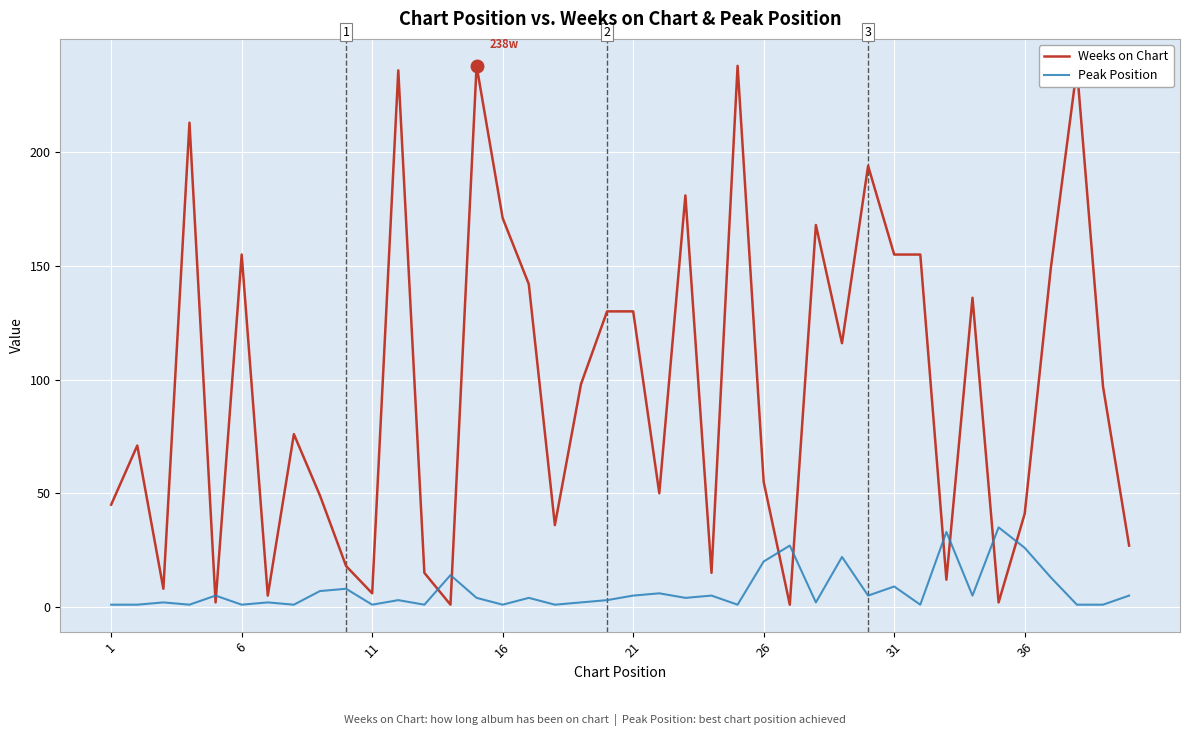

Rank the series by their average value, from highest to lowest.

Weeks on Chart, Peak Position